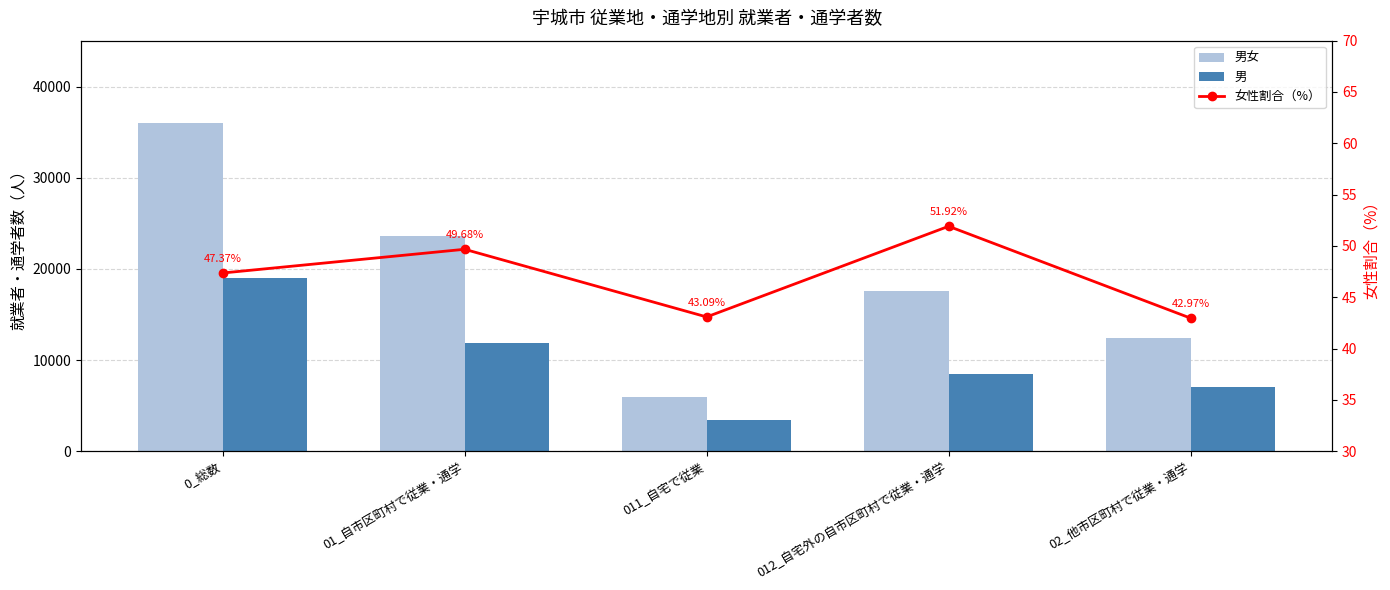

Reading right to left, what are all the values shown in this chart?

男女: 02_他市区町村で従業・通学=12405.0	012_自宅外の自市区町村で従業・通学=17624.0	011_自宅で従業=6004.0	01_自市区町村で従業・通学=23628.0	0_総数=36033.0
男: 02_他市区町村で従業・通学=7075.0	012_自宅外の自市区町村で従業・通学=8473.0	011_自宅で従業=3417.0	01_自市区町村で従業・通学=11890.0	0_総数=18965.0
女性割合（%）: 02_他市区町村で従業・通学=43.0	012_自宅外の自市区町村で従業・通学=51.9	011_自宅で従業=43.1	01_自市区町村で従業・通学=49.7	0_総数=47.4